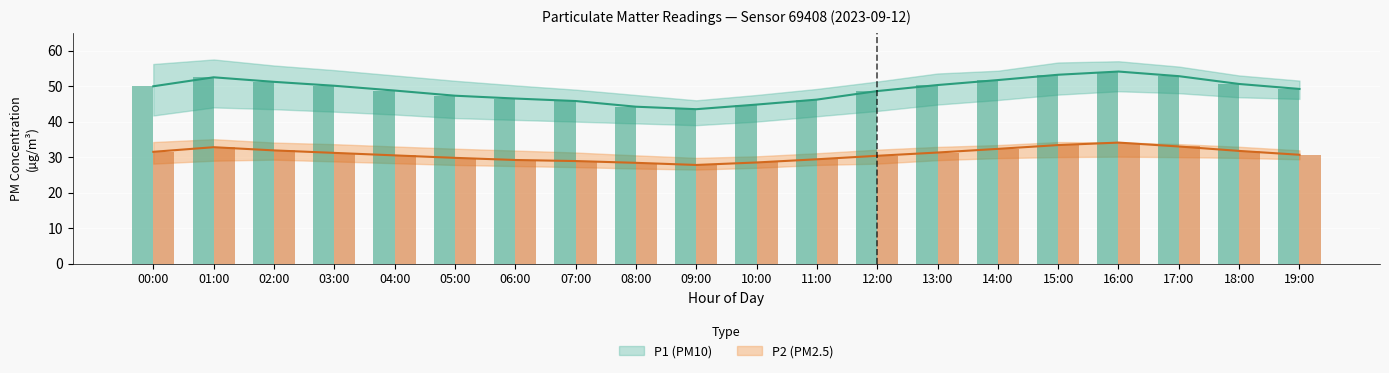

Which has a higher value, 02:00 or 10:00?

02:00